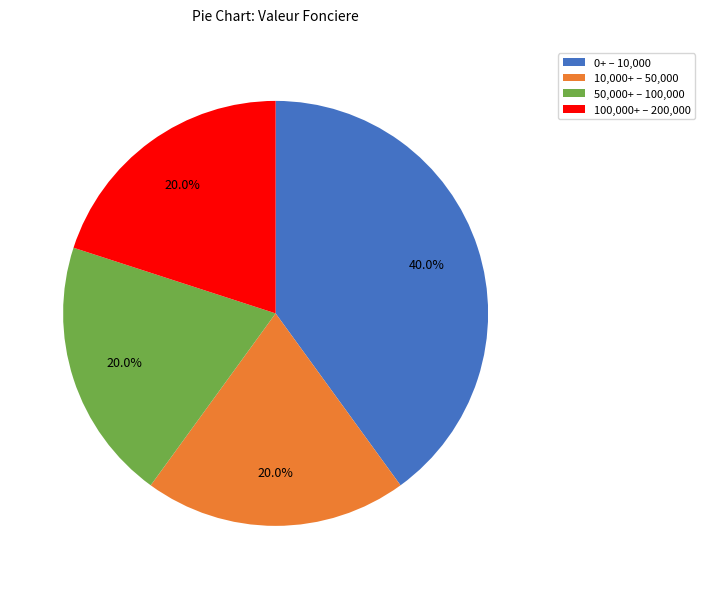

Is there any slice that represents more than half of the pie?

No